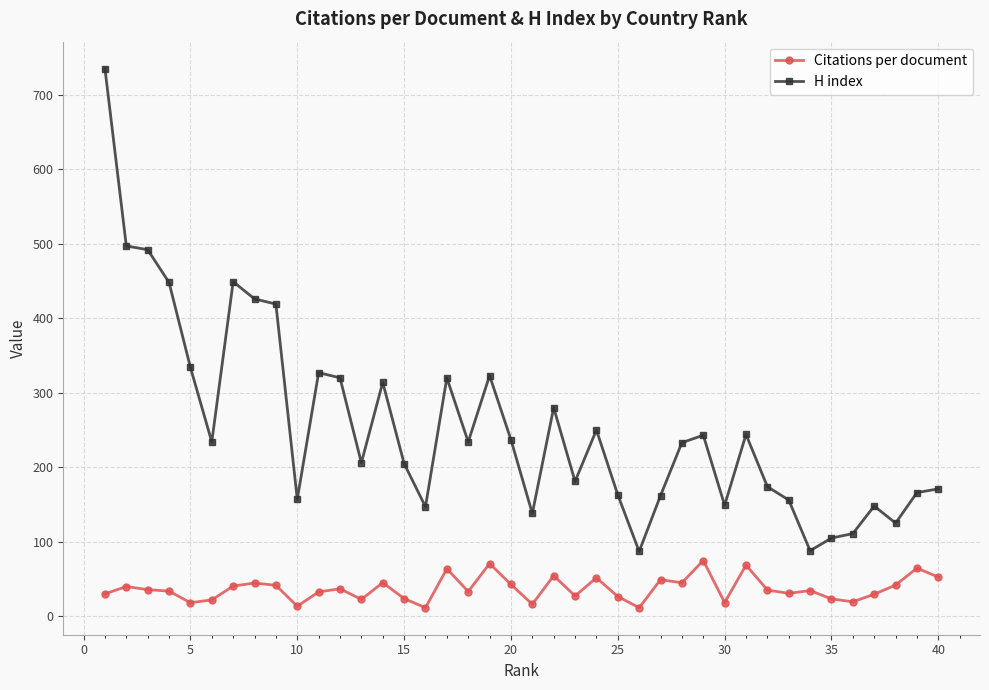

What is the sum of all Citations per document values?

1479.1